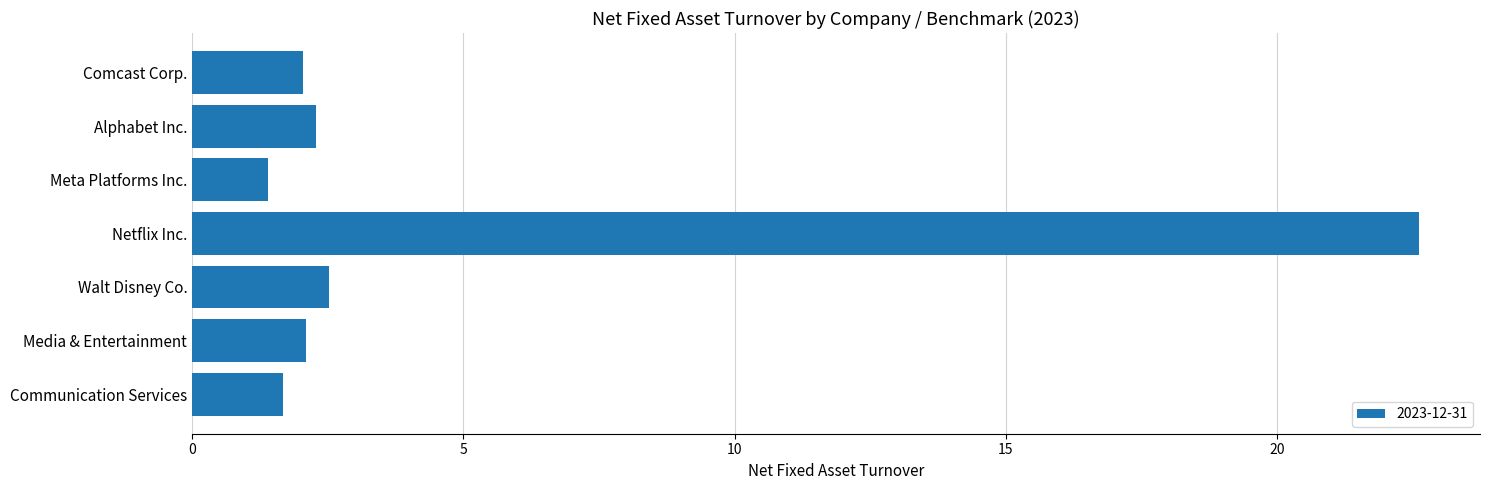

Between Meta Platforms Inc. and Netflix Inc., which is larger?

Netflix Inc.